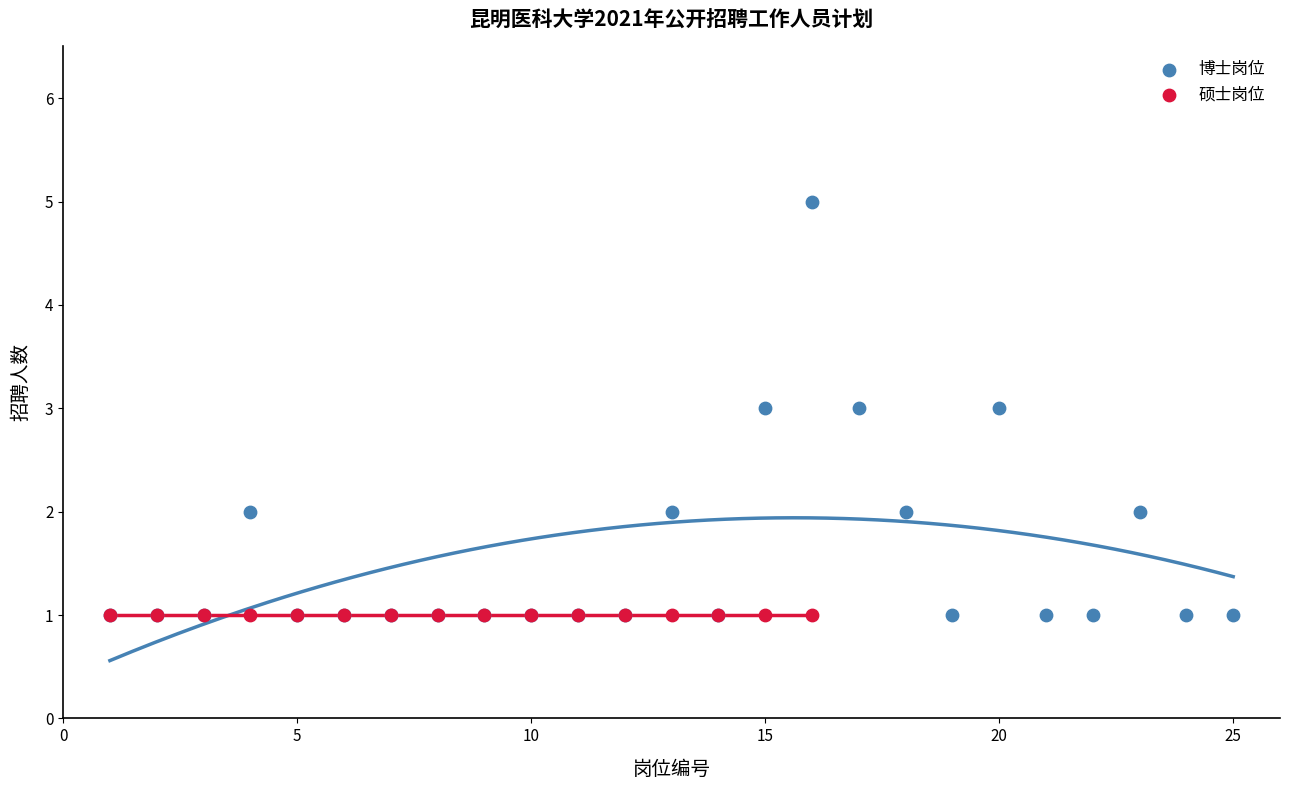

Which series reaches the maximum Y coordinate?

博士岗位